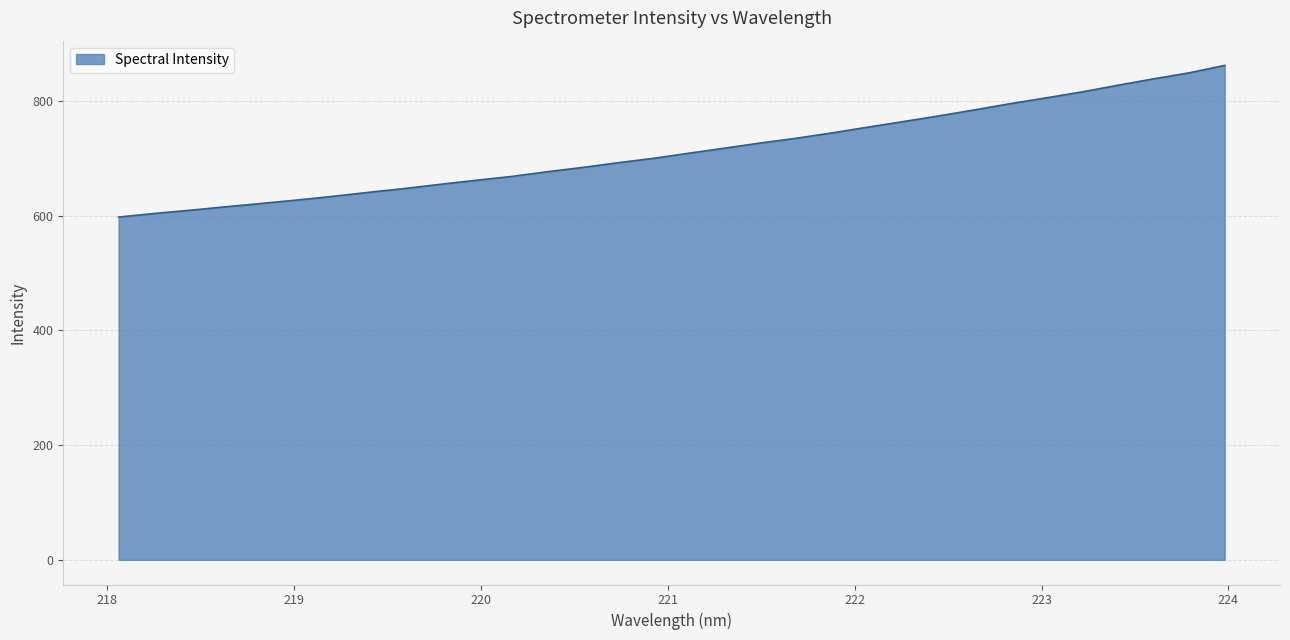

What is the maximum value shown in the chart?

861.9